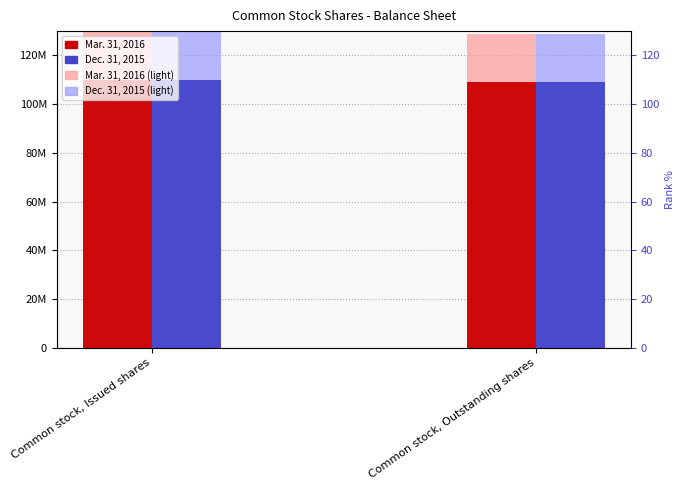

What is the total value across all series at Common stock, Outstanding shares?

476493896.8